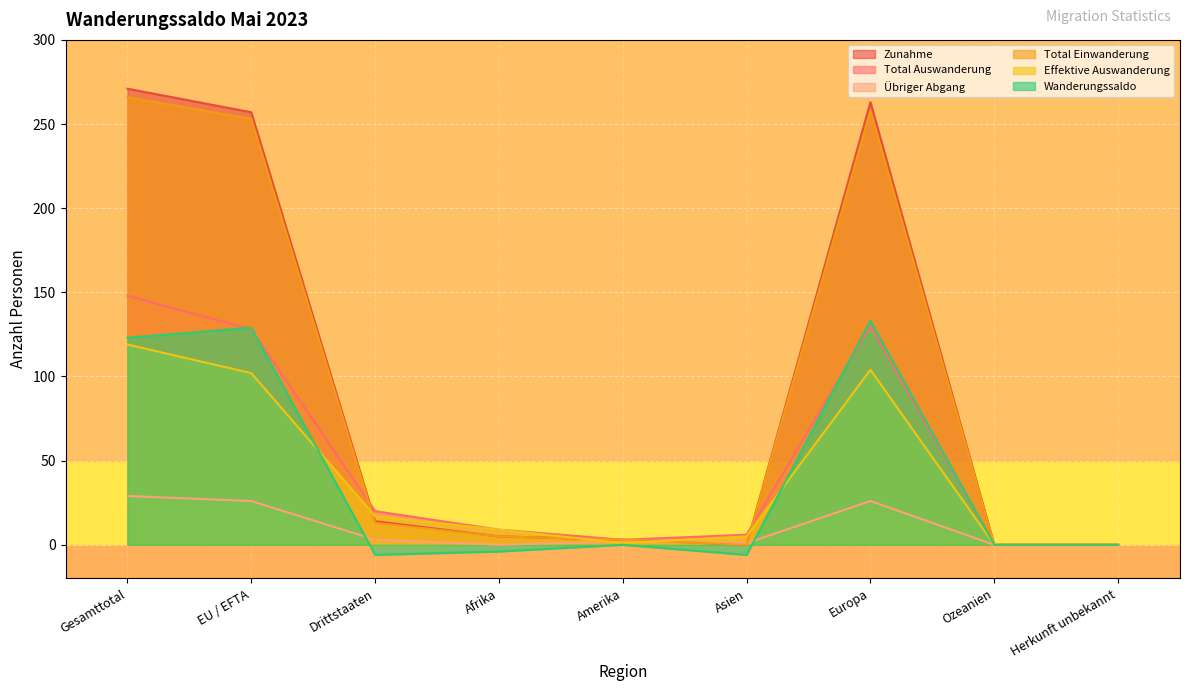

At Herkunft unbekannt, list the series in order from largest to smallest.

Zunahme, Total Auswanderung, Übriger Abgang, Total Einwanderung, Effektive Auswanderung, Wanderungssaldo